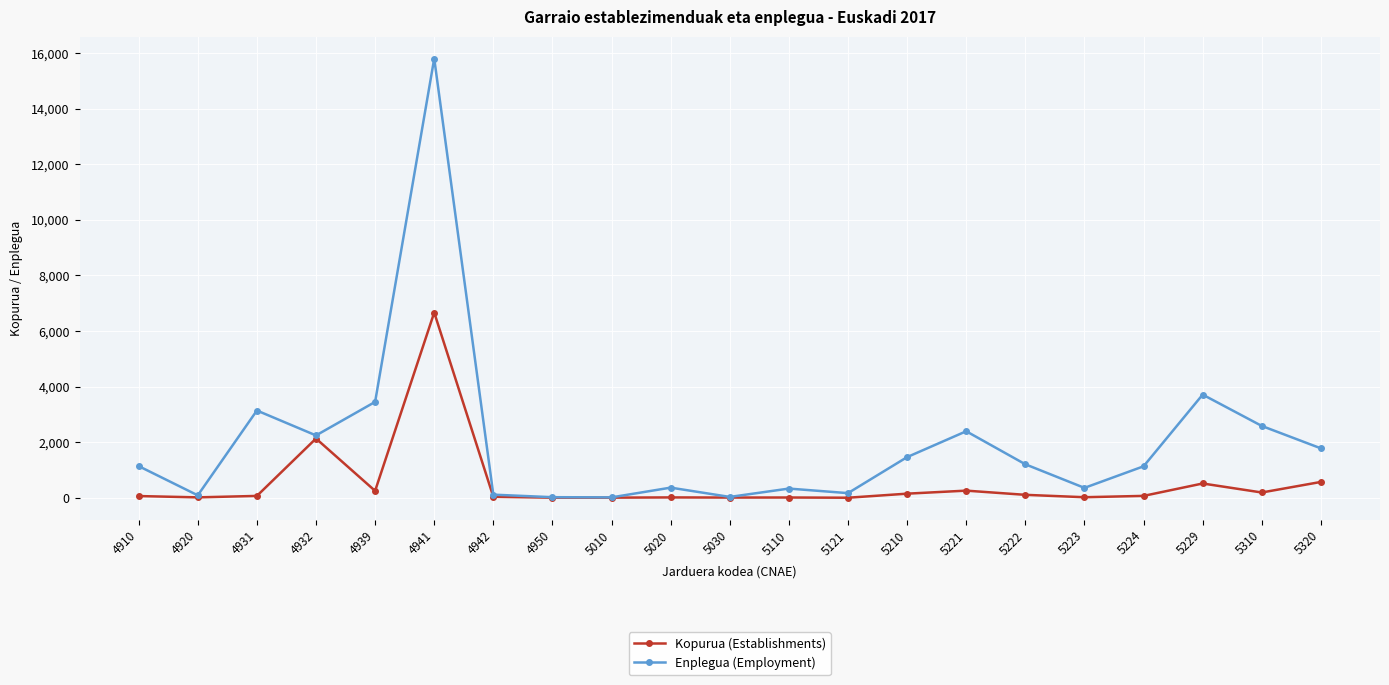

What is the value of the Enplegua (Employment) point at the 8th from the left?

22